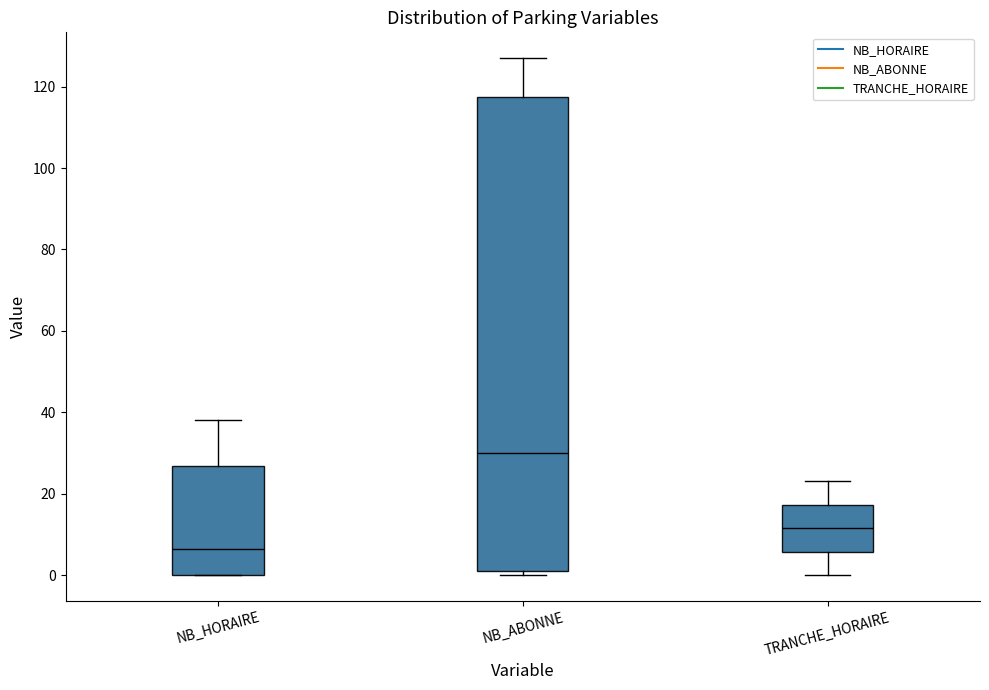

Reading left to right, transcribe this box plot: for each box, give where its median line is, the range the box spans, and where its two whiskers end, as read against the y-axis. The values are not printed on the chart, so give them approximately, as read against the axis.

NB_HORAIRE: median 6, box 0 to 26, whiskers 0 to 38
NB_ABONNE: median 30, box 2 to 118, whiskers 0 to 128
TRANCHE_HORAIRE: median 12, box 6 to 18, whiskers 0 to 24